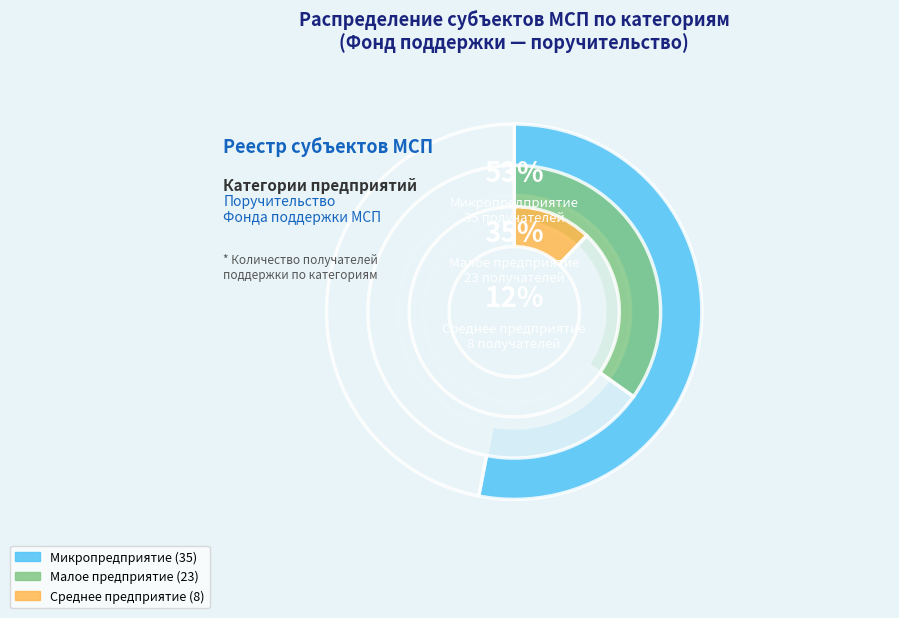

Rank the categories by value from highest to lowest.

Микропредприятие, Малое предприятие, Среднее предприятие